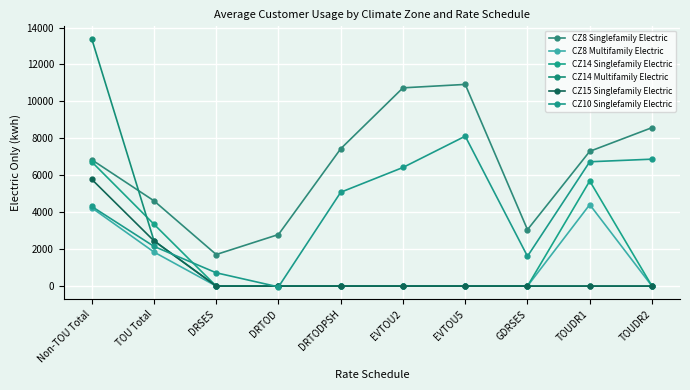

How many data points in CZ14 Multifamily Electric are above 0?

2